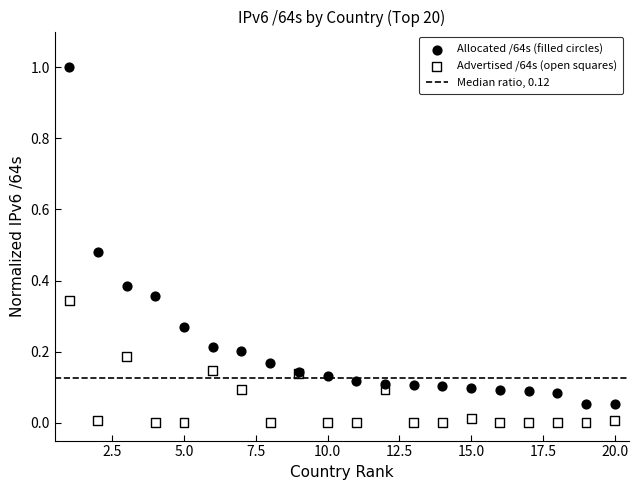

What is the X range (max minus min) for the scatter plot?

19.0